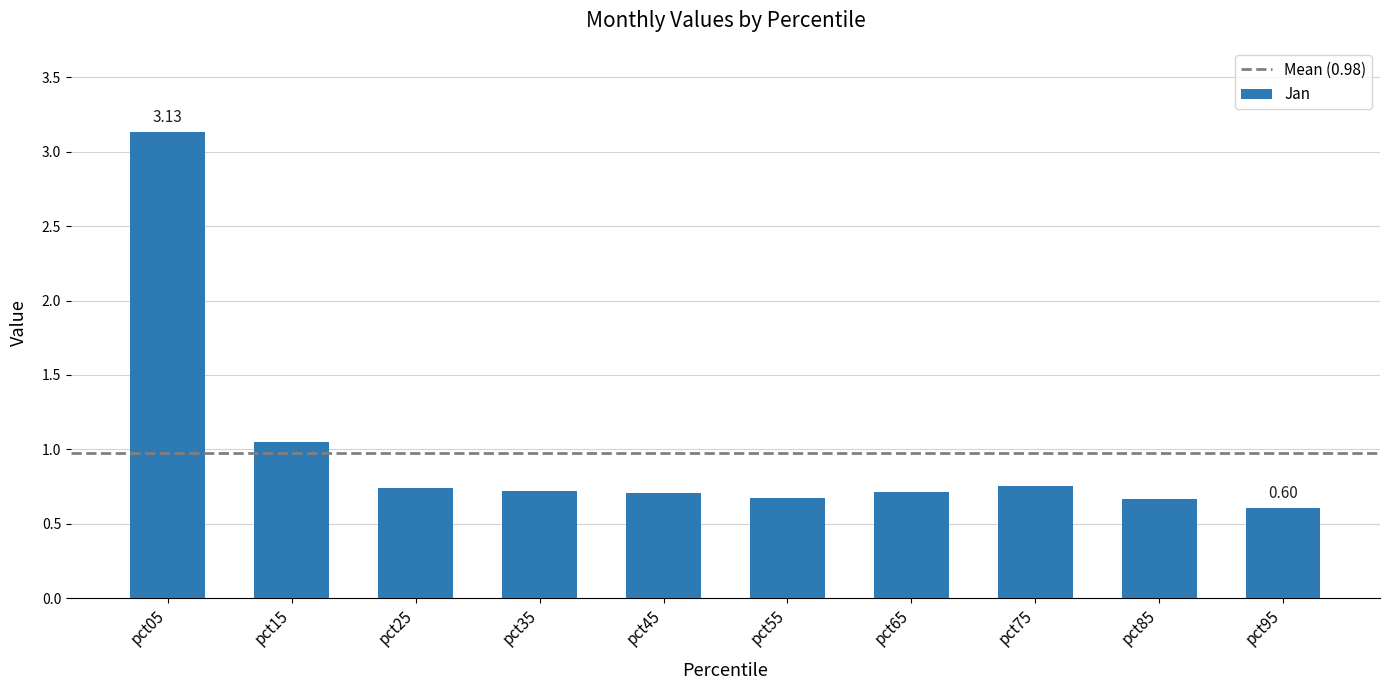

What is the sum of the values at pct05 and pct65?

3.8